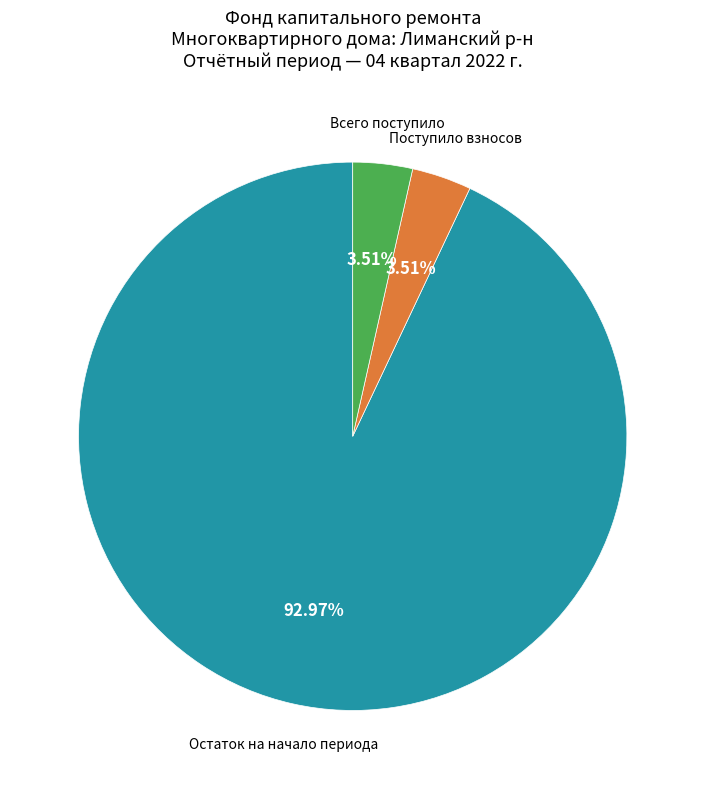

To the nearest percent, what is the average slice percentage?

33%